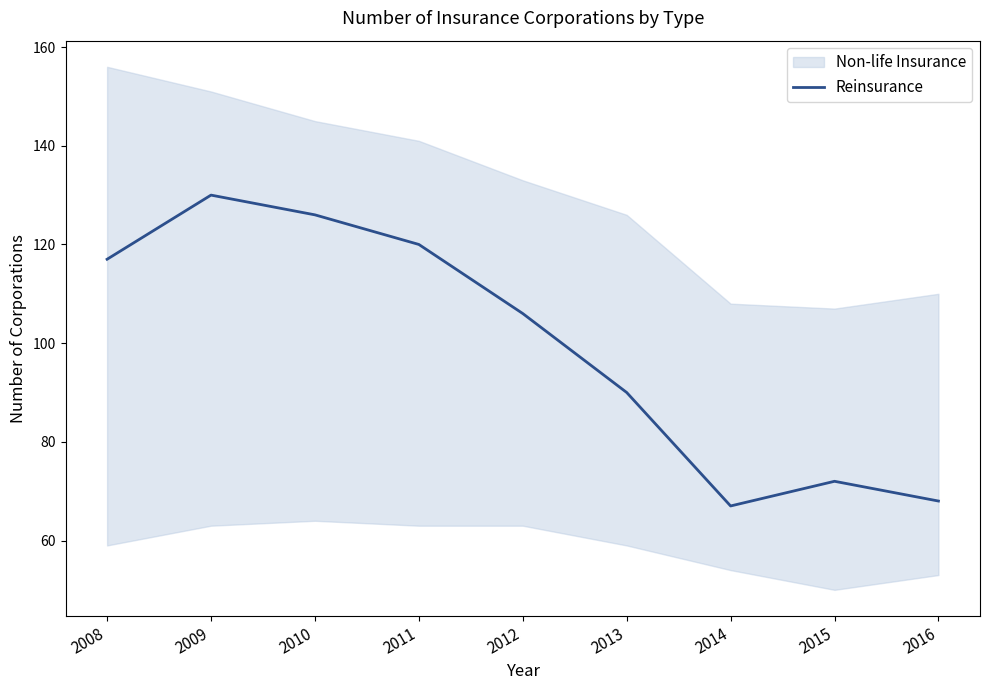

What is the value of the 9th point from the left?

68